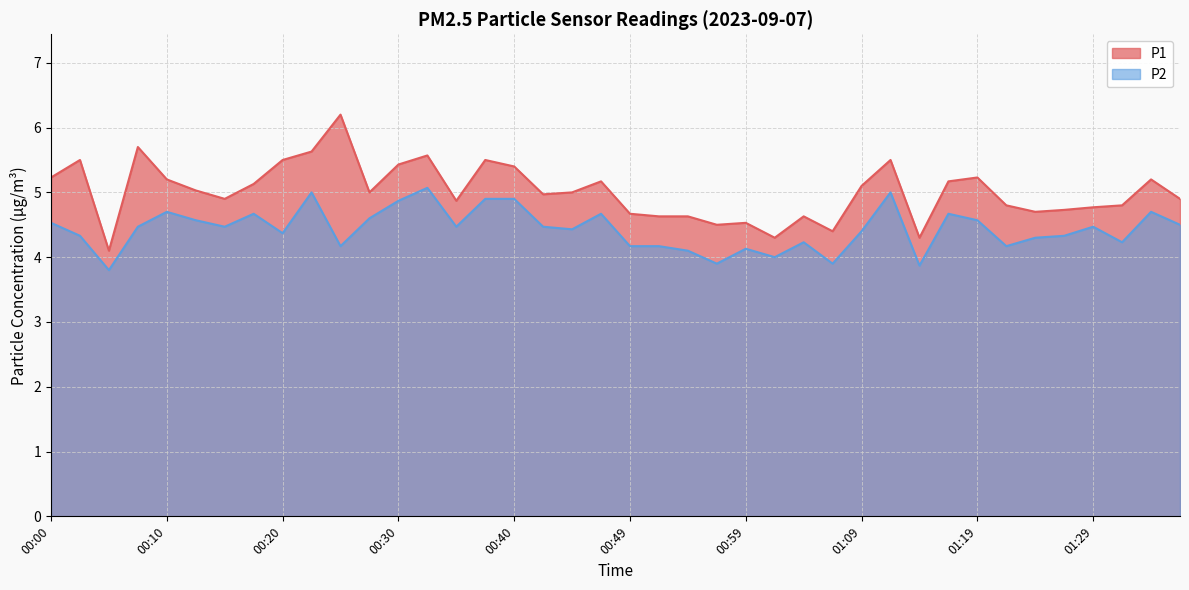

What is the label of the 37th point from the left?

01:29